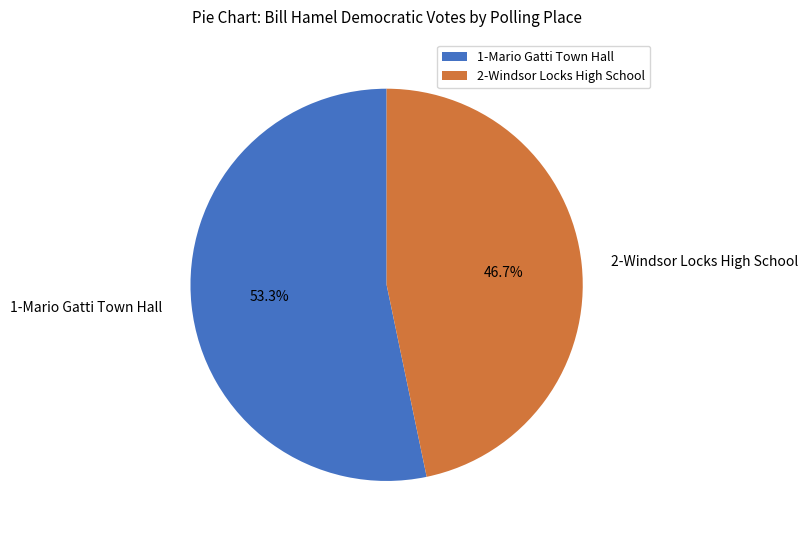

What is the largest slice in the pie chart?

1-Mario Gatti Town Hall